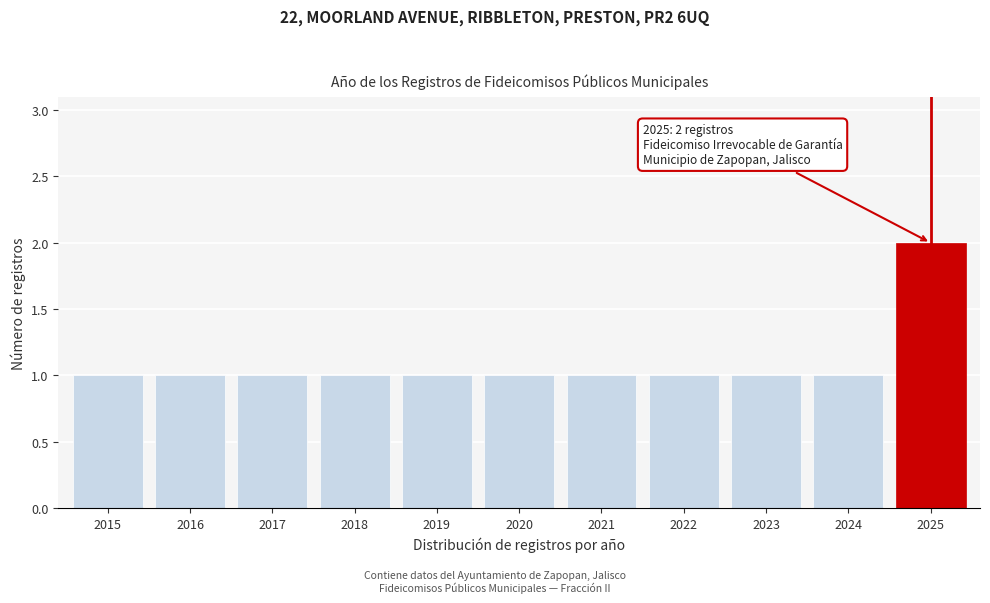

Reading right to left, extract all data points from this chart.

2025=2	2024=1	2023=1	2022=1	2021=1	2020=1	2019=1	2018=1	2017=1	2016=1	2015=1